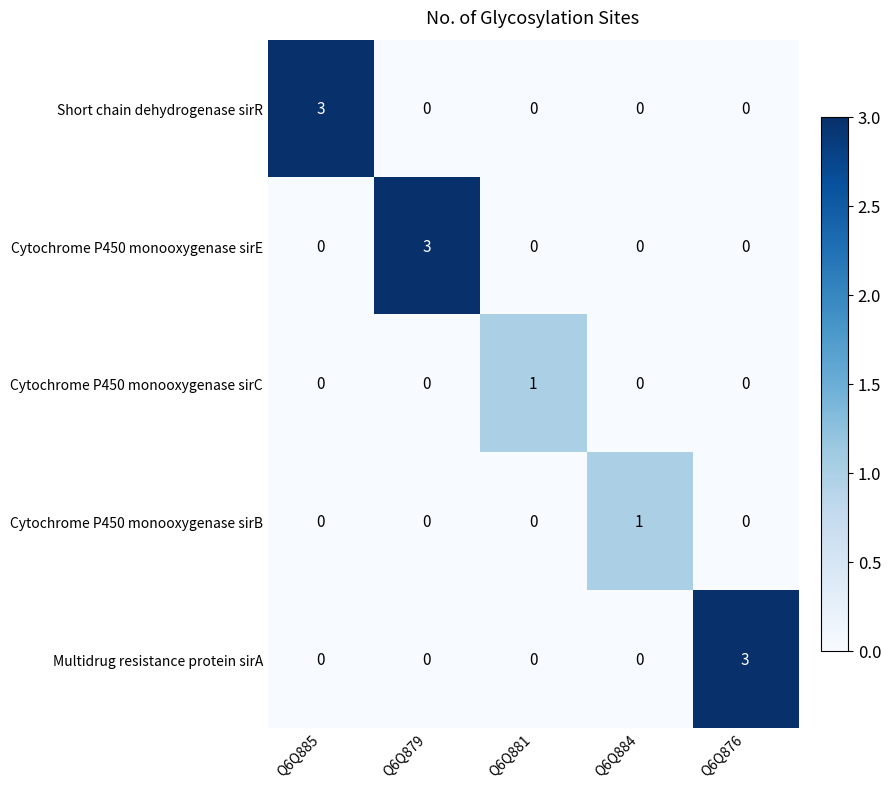

What is the sum of all Cytochrome P450 monooxygenase sirE values?

3